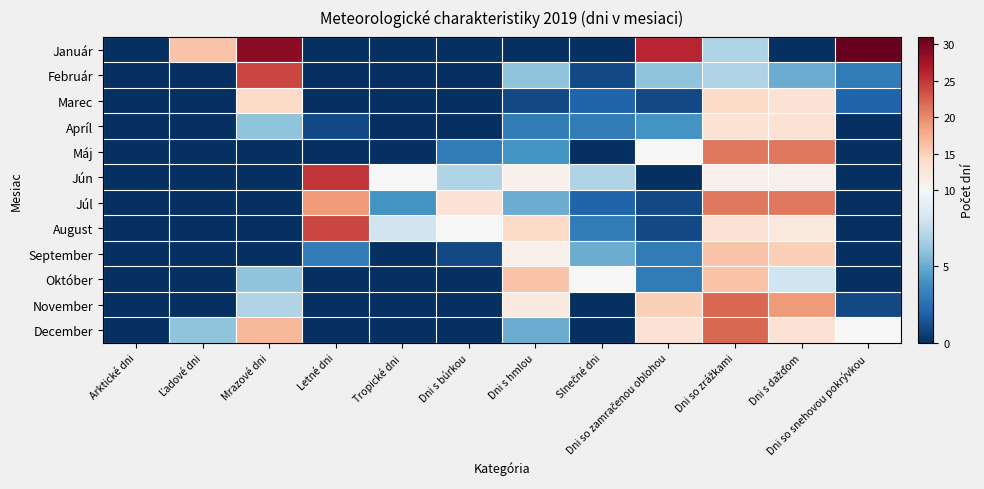

How many distinct data groups are displayed?

12